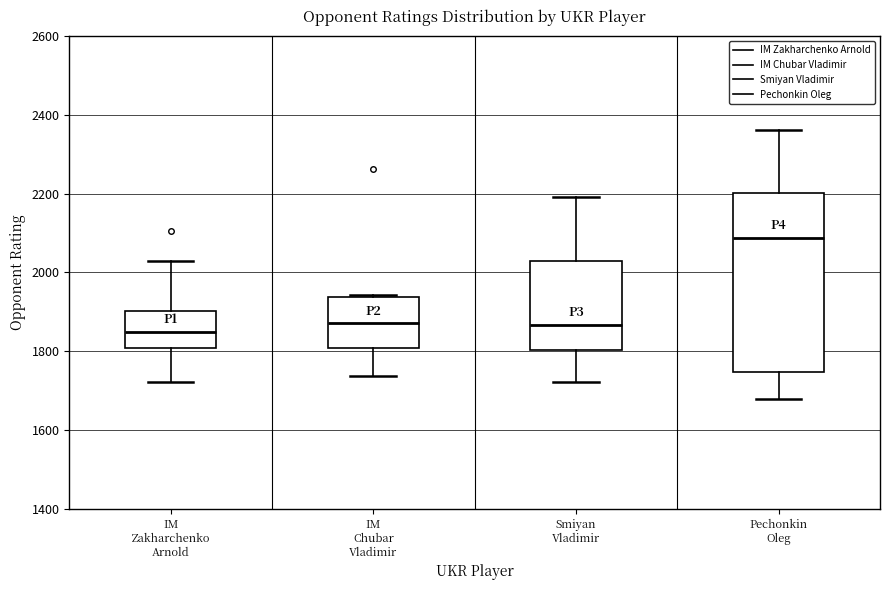

Where does the median line of the box for Pechonkin Oleg sit on the y-axis? The values are not printed on the chart, so give them approximately, as read against the axis.

2080